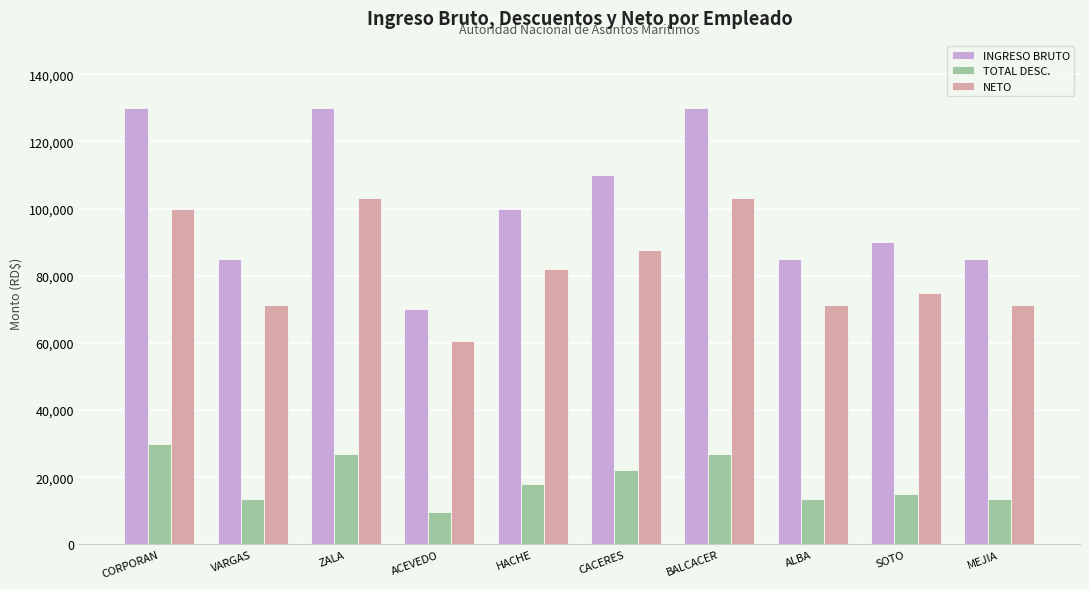

How many data points does each series have?

10